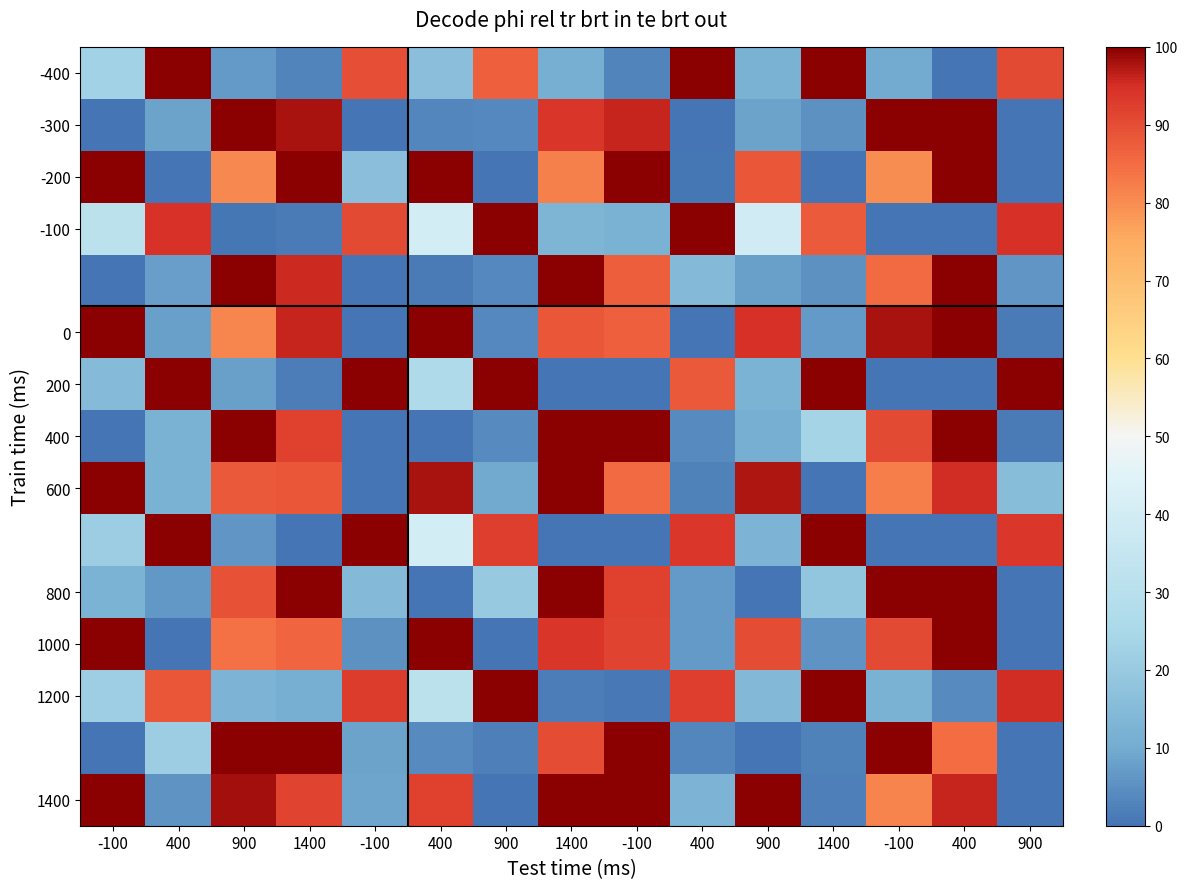

What is the difference between the highest and lowest values at 1400?

100.0